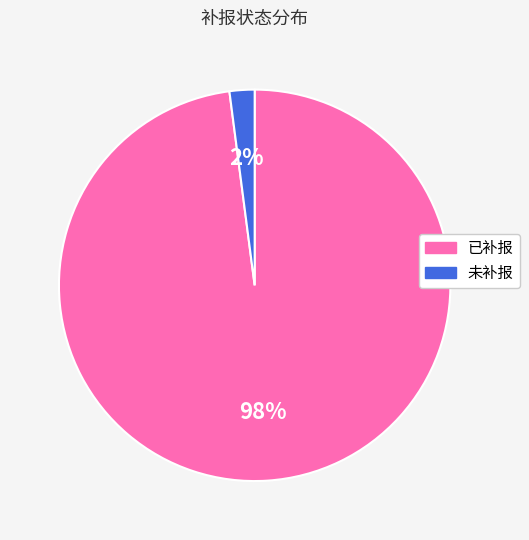

To the nearest percent, what is the combined percentage of 未补报 and 已补报?

100%